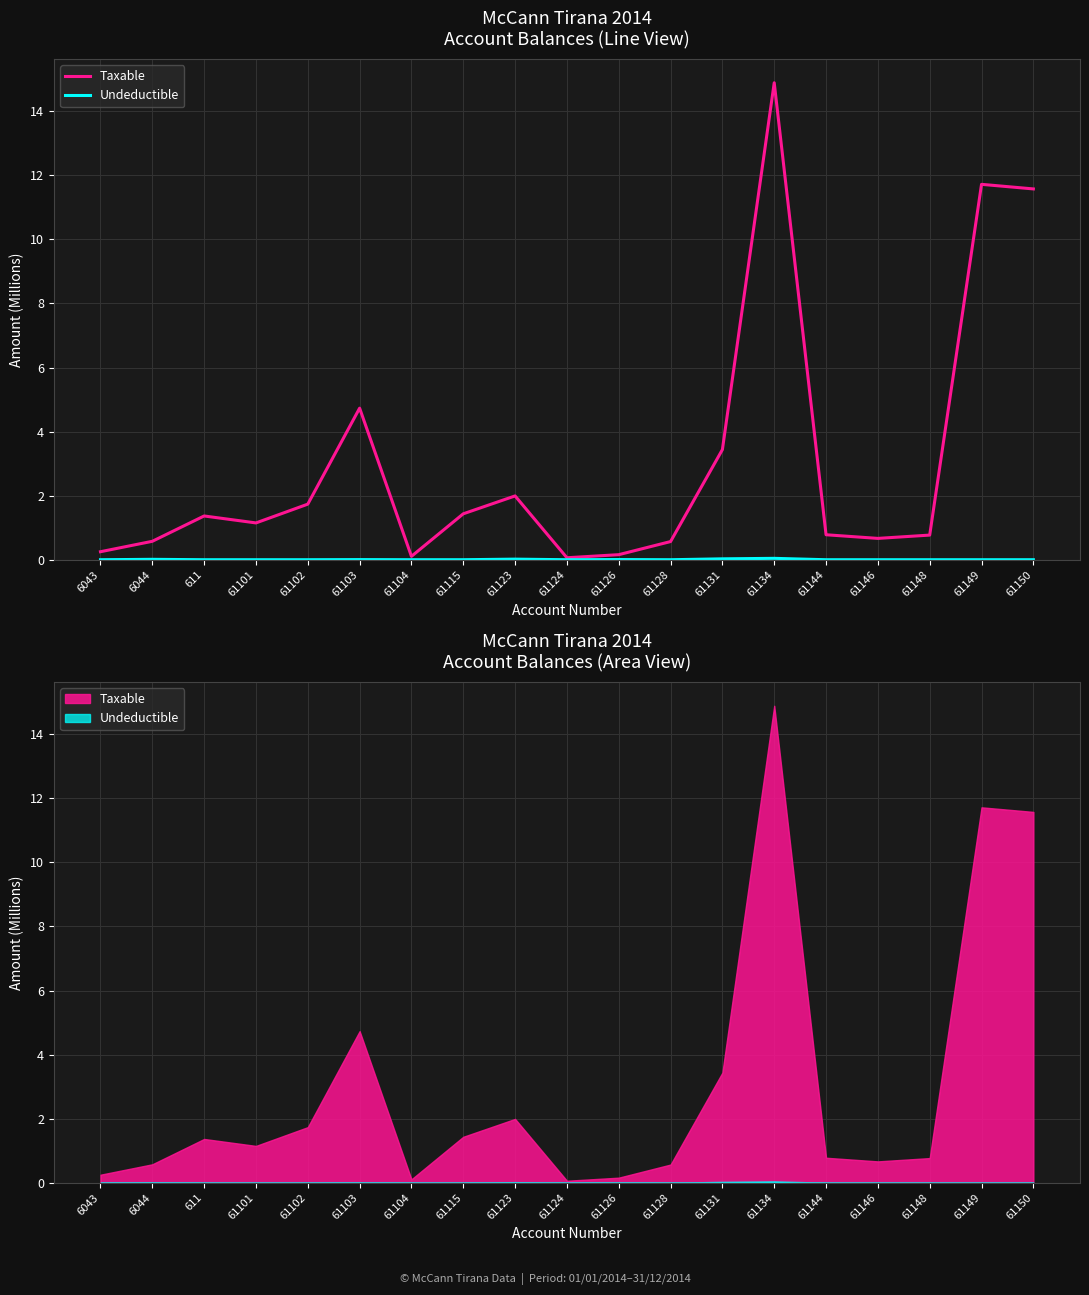

List the labels in order of Taxable value, largest first.

61134, 61149, 61150, 61103, 61131, 61123, 61102, 61115, 611, 61101, 61144, 61148, 61146, 6044, 61128, 6043, 61126, 61104, 61124